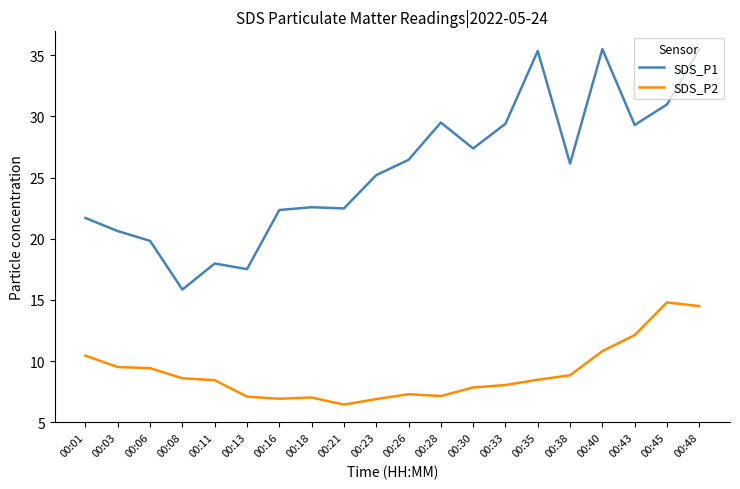

What is the minimum value shown in the chart?

6.5